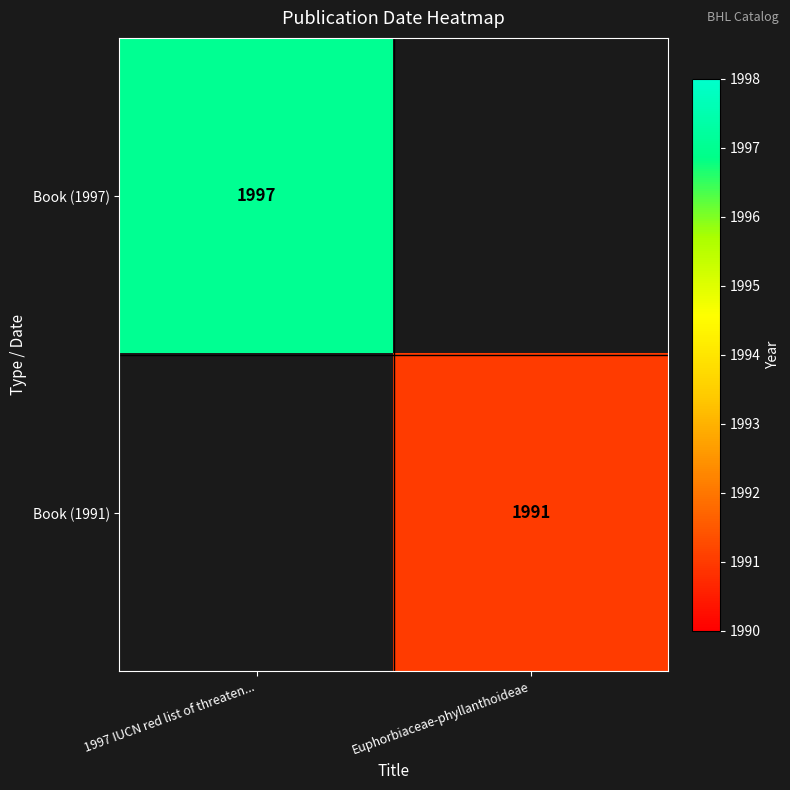

What is the maximum value shown in the chart?

1997.0